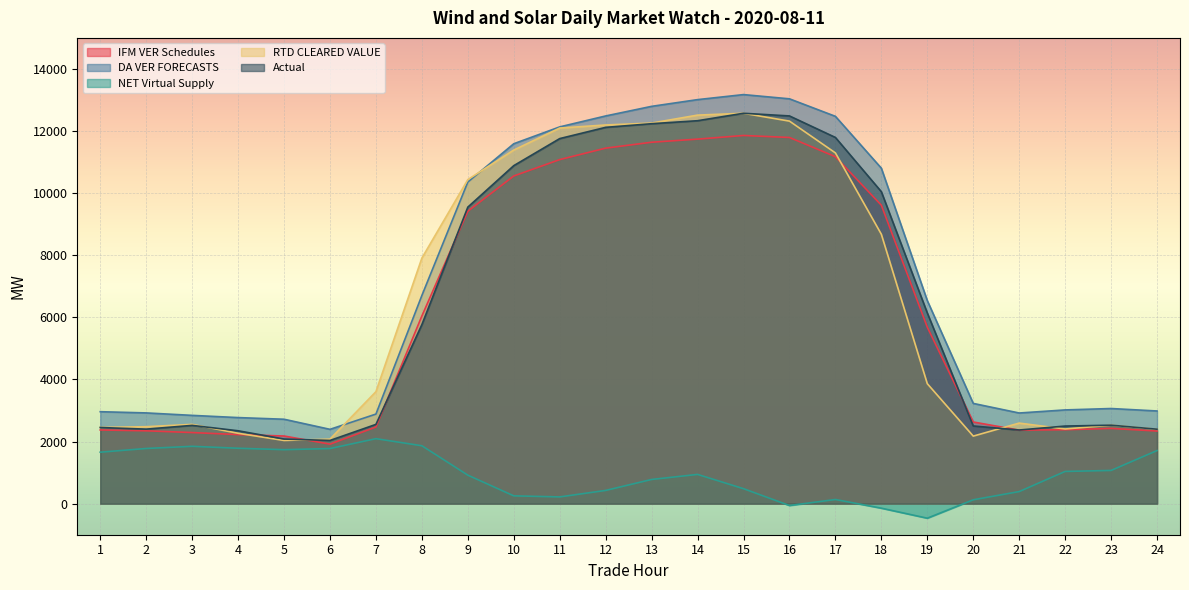

What is the highest value of the DA VER FORECASTS series?

13174.0